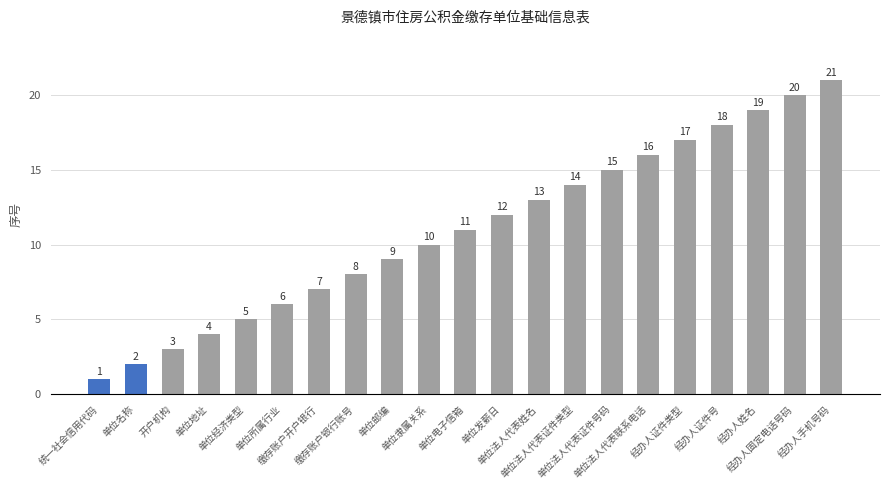

What is the maximum value shown in the chart?

21